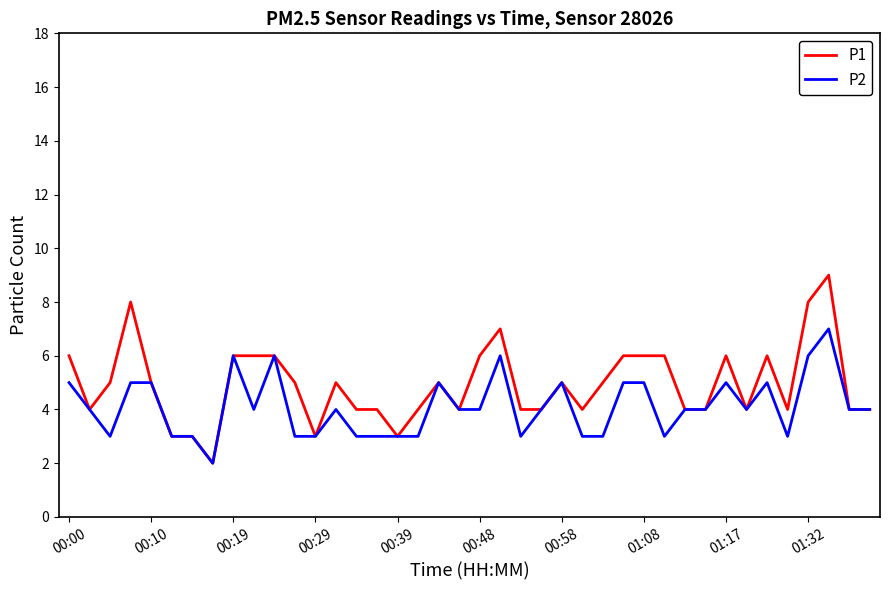

Which series has the largest total across all categories?

P1